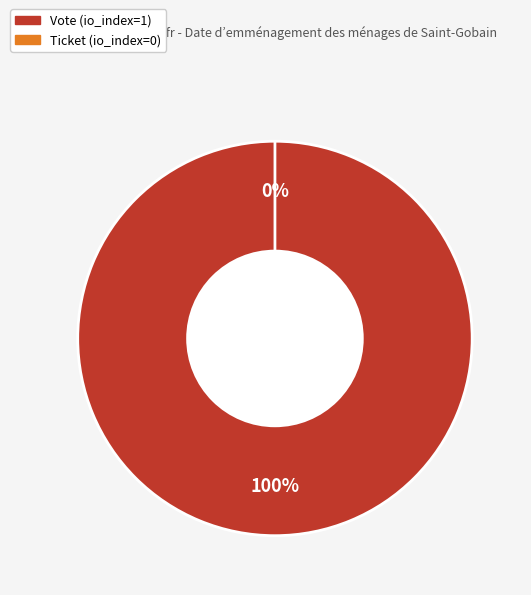

Does any single category account for the majority?

Yes